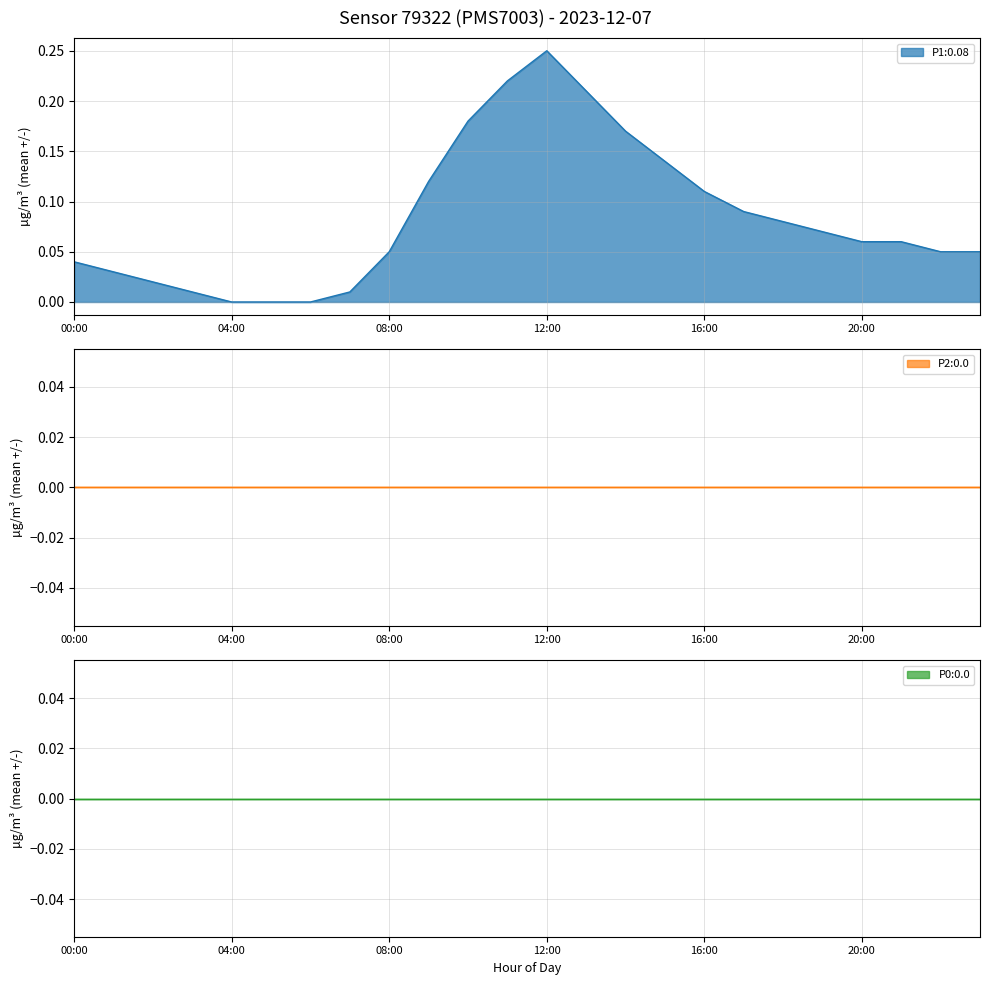

Where is P2 nearest to the value 0?

00:00